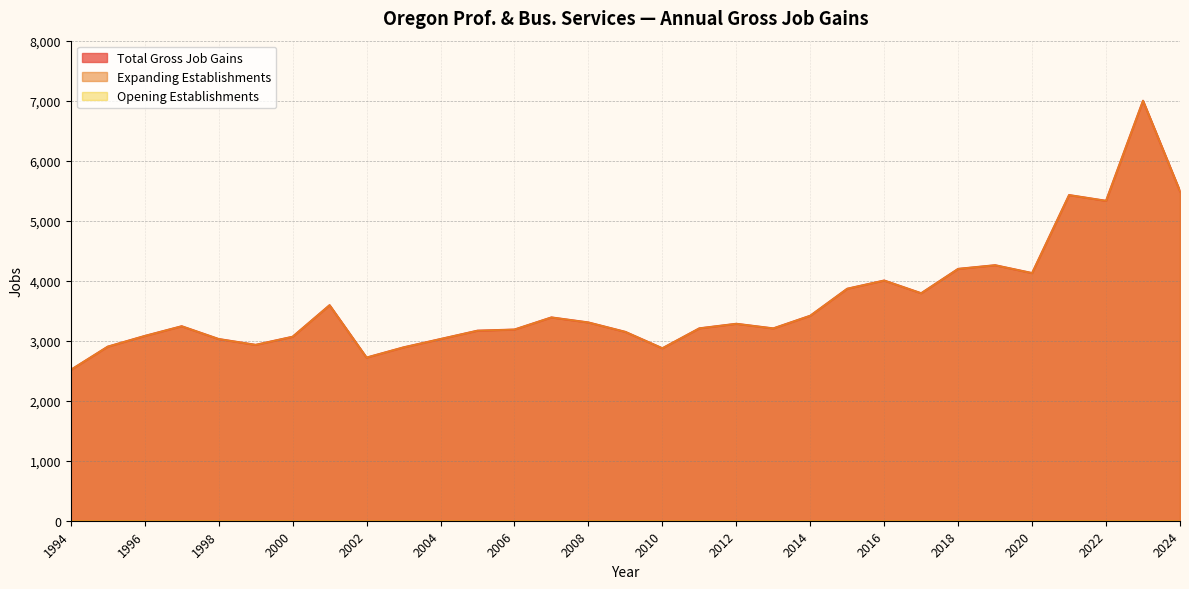

True or false: Expanding Establishments has a value of 937 at 2004.

False